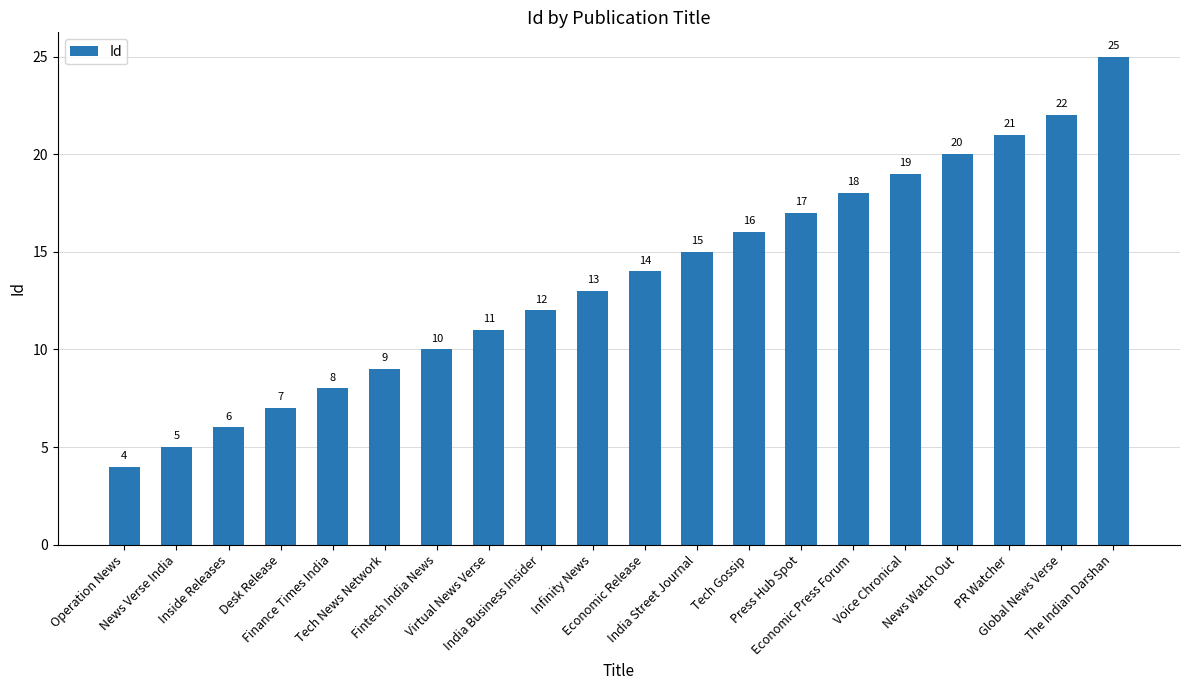

Which label corresponds to the largest value in the chart?

The Indian Darshan